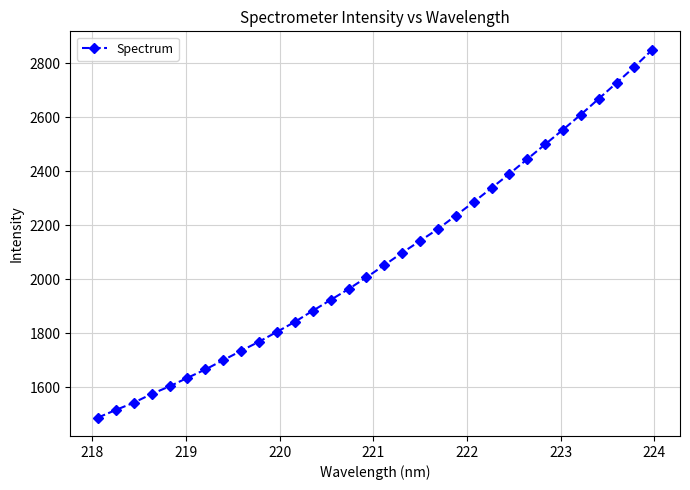

What is the average value?

2078.8